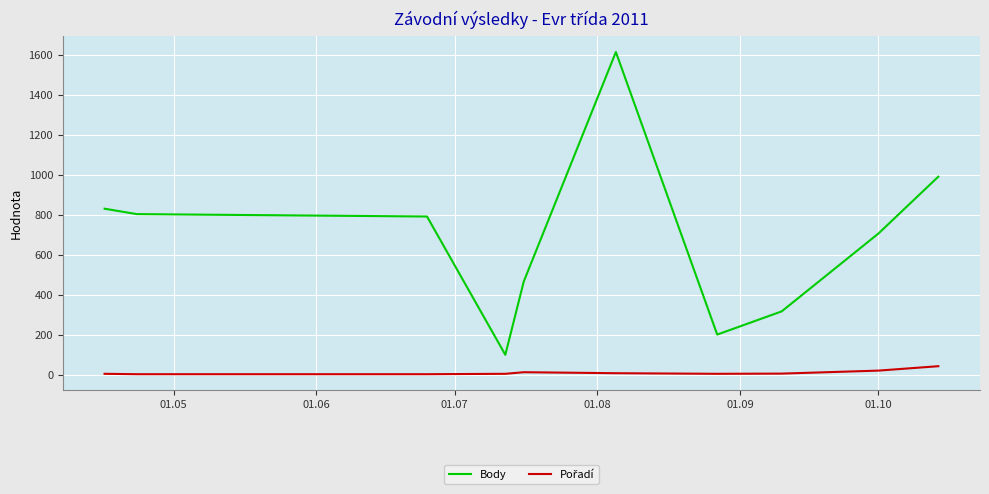

Which series has the largest range (max minus min)?

Body